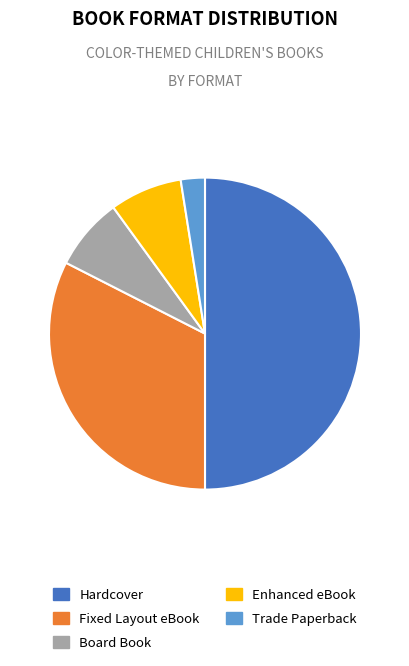

Which category has the biggest portion of the pie?

Hardcover